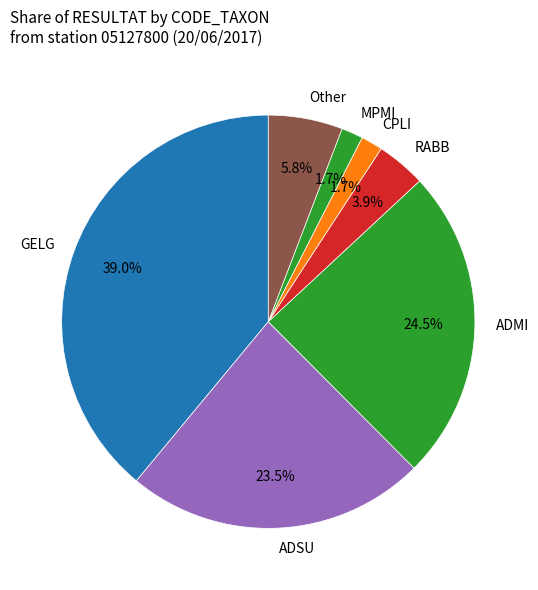

Approximately how many times larger is the value at CPLI compared to RABB?

0.4